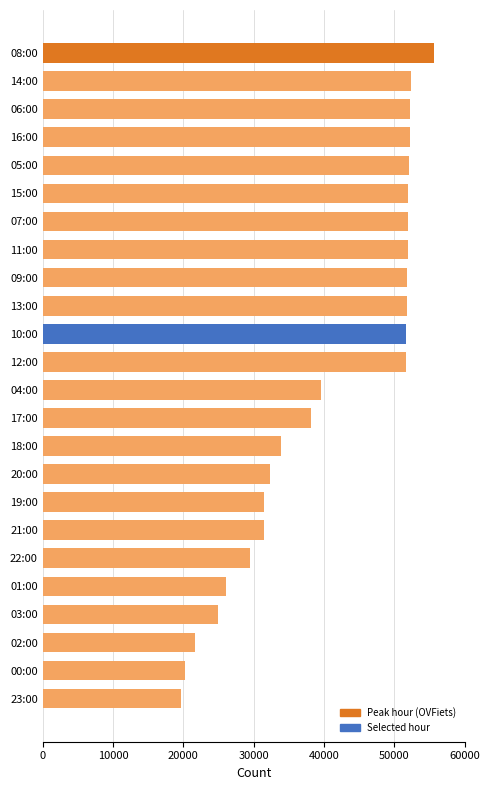

Where is the data nearest to the value 37626?

17:00